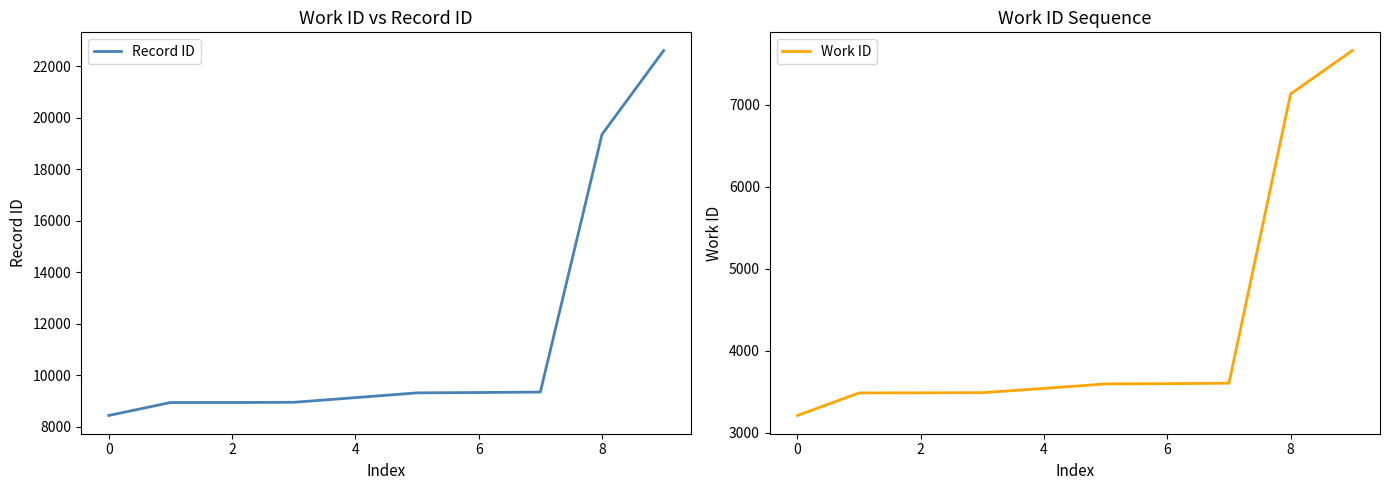

What is the minimum value for Record ID?

8440